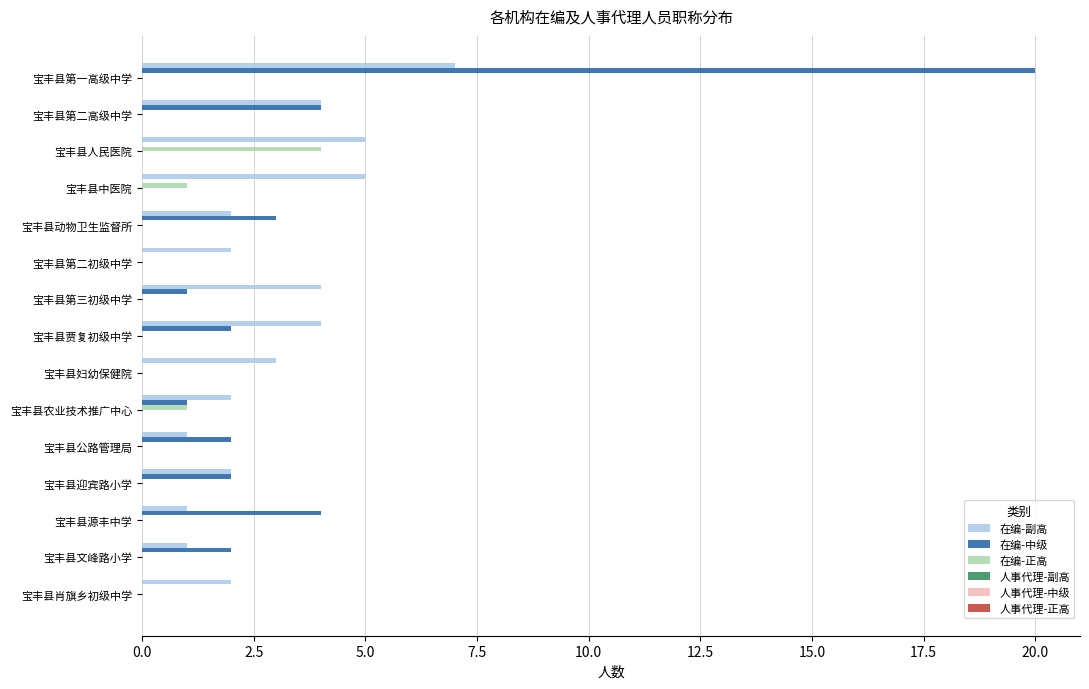

The value of 在编-中级 at 宝丰县贾复初级中学 is 2. True or false?

True